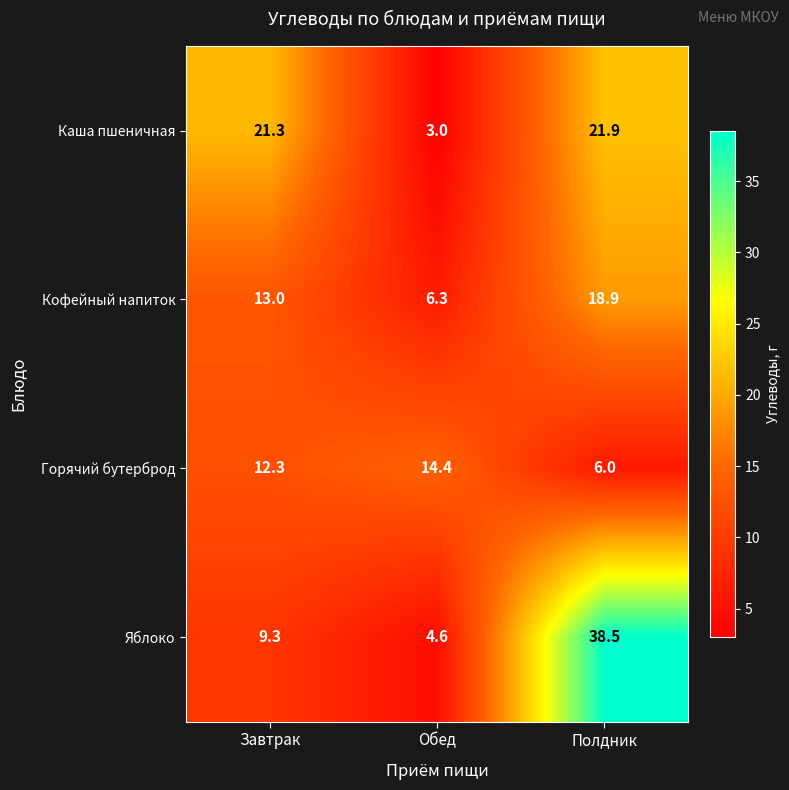

What is the minimum value for Кофейный напиток?

6.3